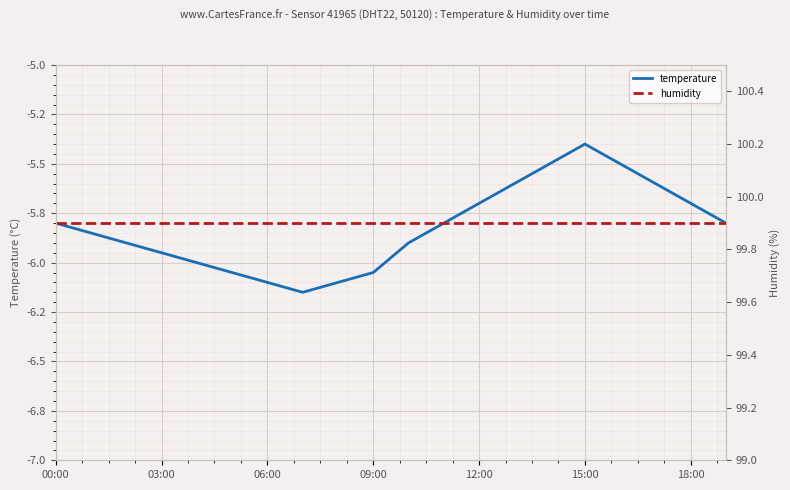

What position from the left is 18:00?

19